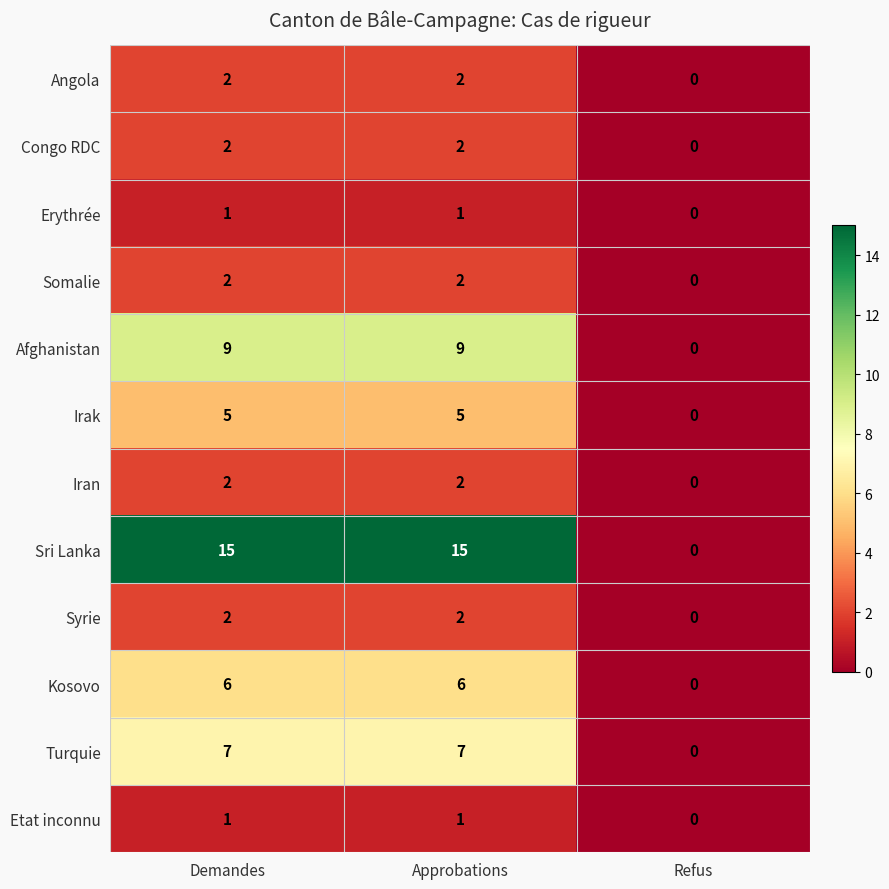

What is the maximum value for Afghanistan?

9